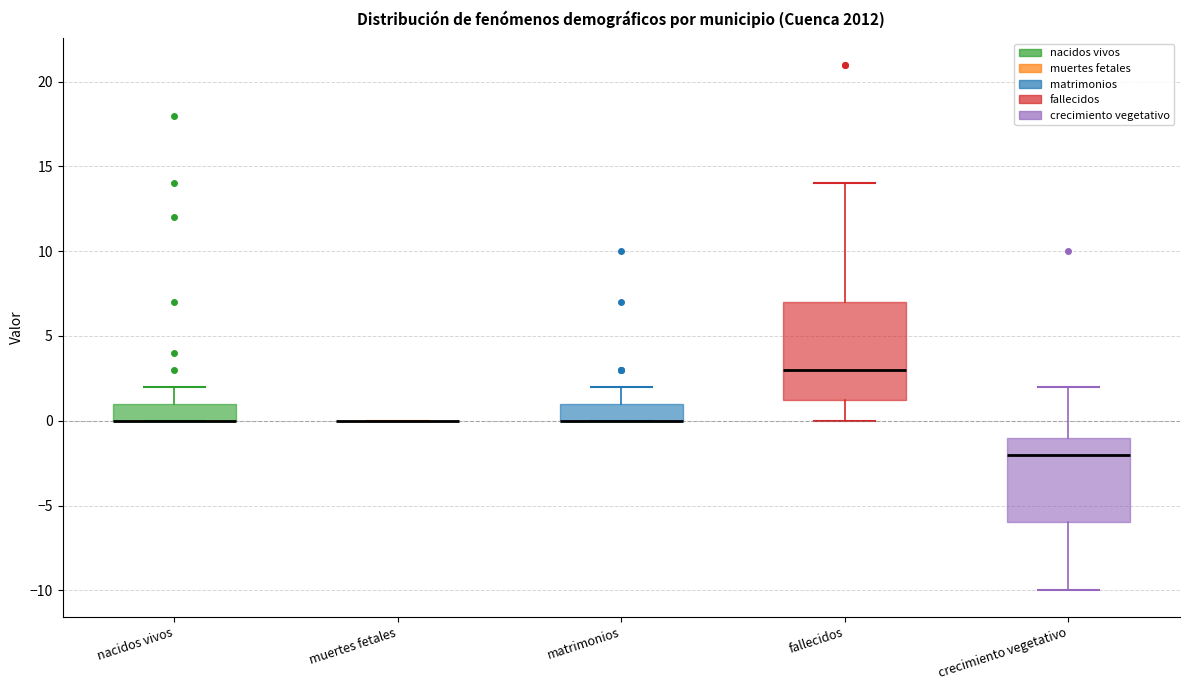

Where is the lower edge of the box for nacidos vivos on the y-axis? The values are not printed on the chart, so give them approximately, as read against the axis.

0.0